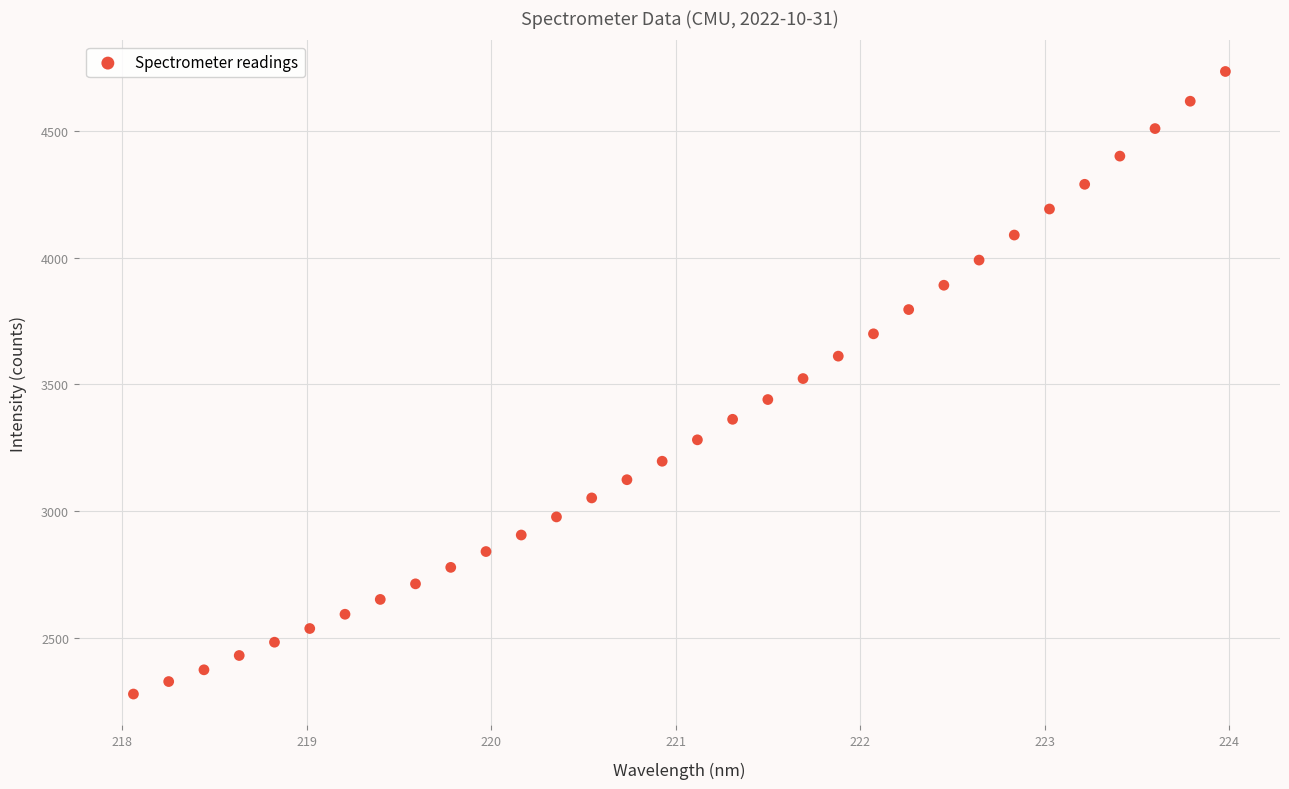

What is the range of X values (max minus min)?

5.9